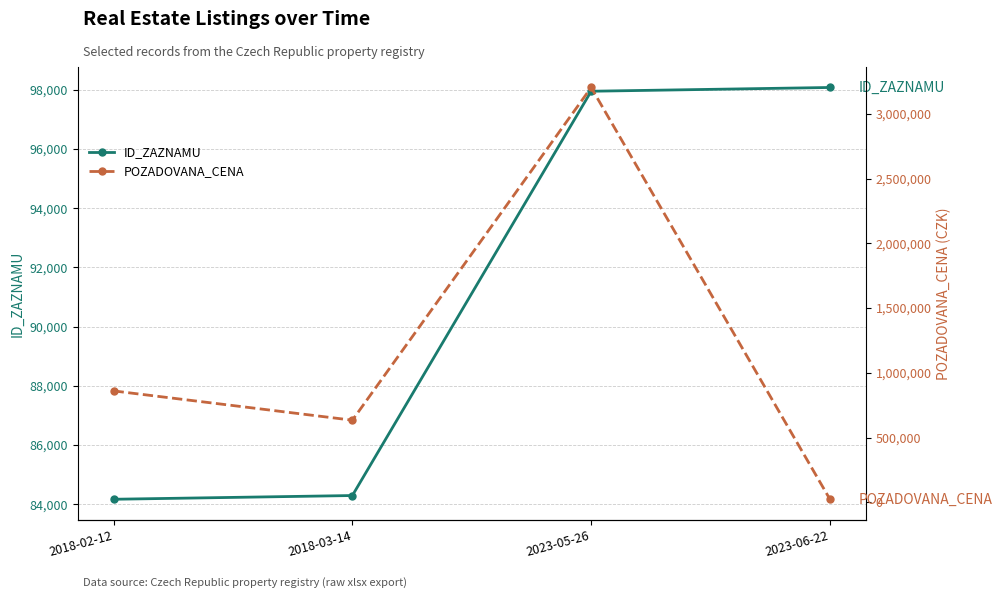

Which series changed the most between 2018-02-12 and 2018-03-14?

POZADOVANA_CENA